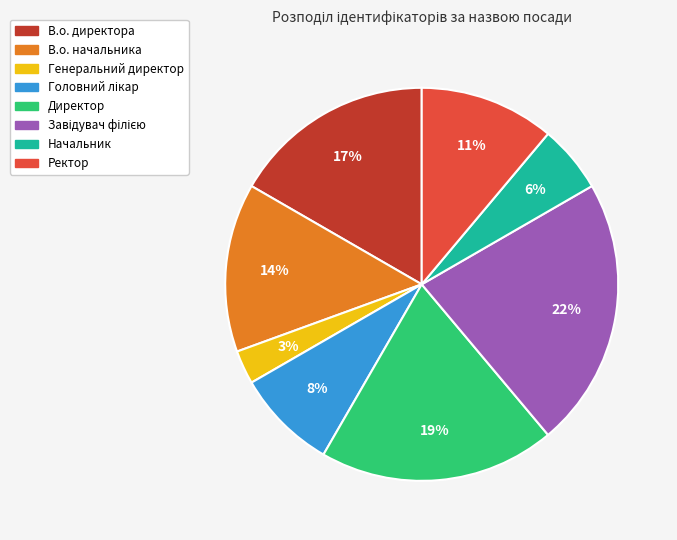

What percentage is the Ректор slice, to the nearest percent?

11%